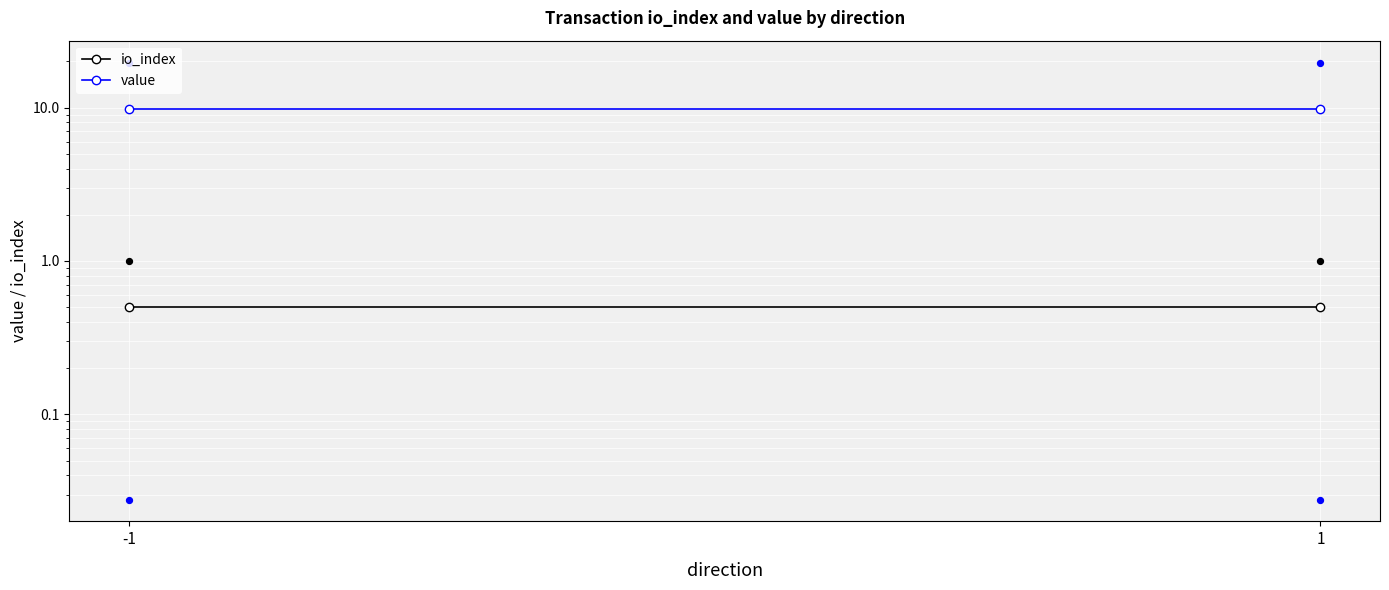

At which category is the sum across all series the highest?

-1